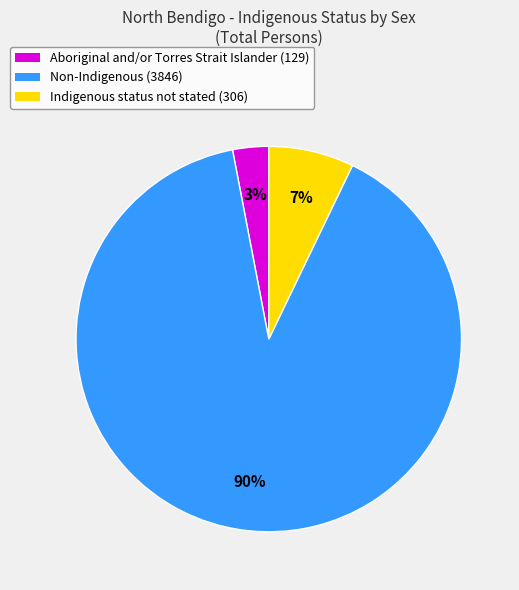

Do Indigenous status not stated and Non-Indigenous together represent more than half of the pie?

Yes